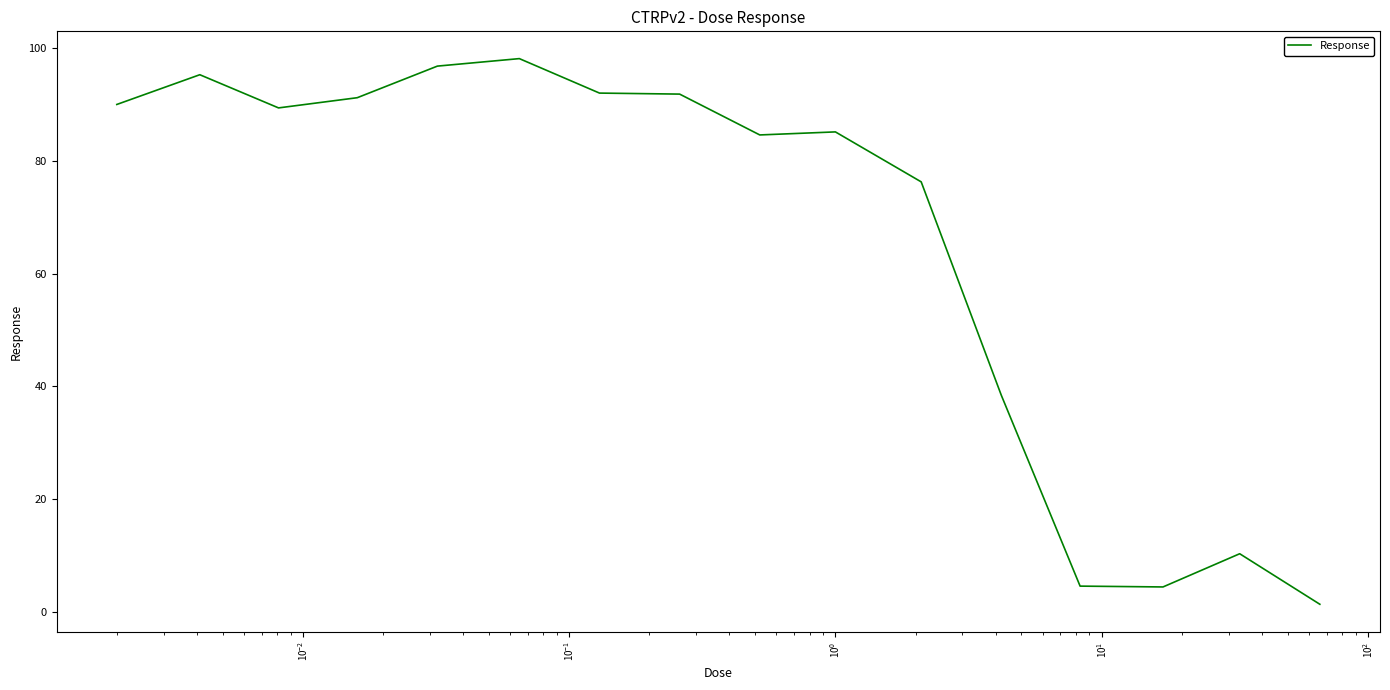

What is the difference between the maximum and minimum values?

96.9